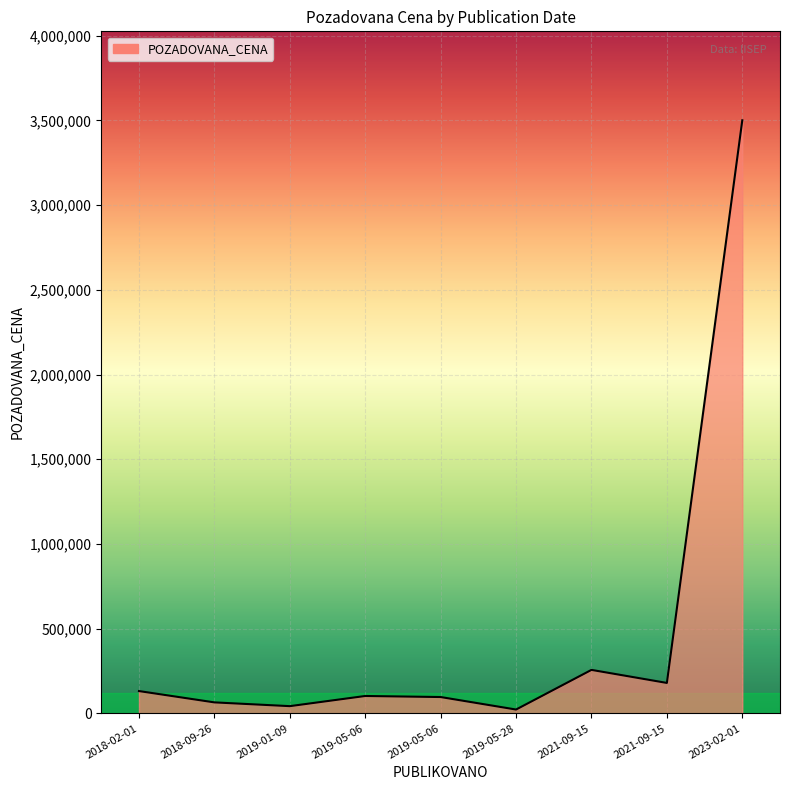

Does the chart display data point markers on the line(s)?

No